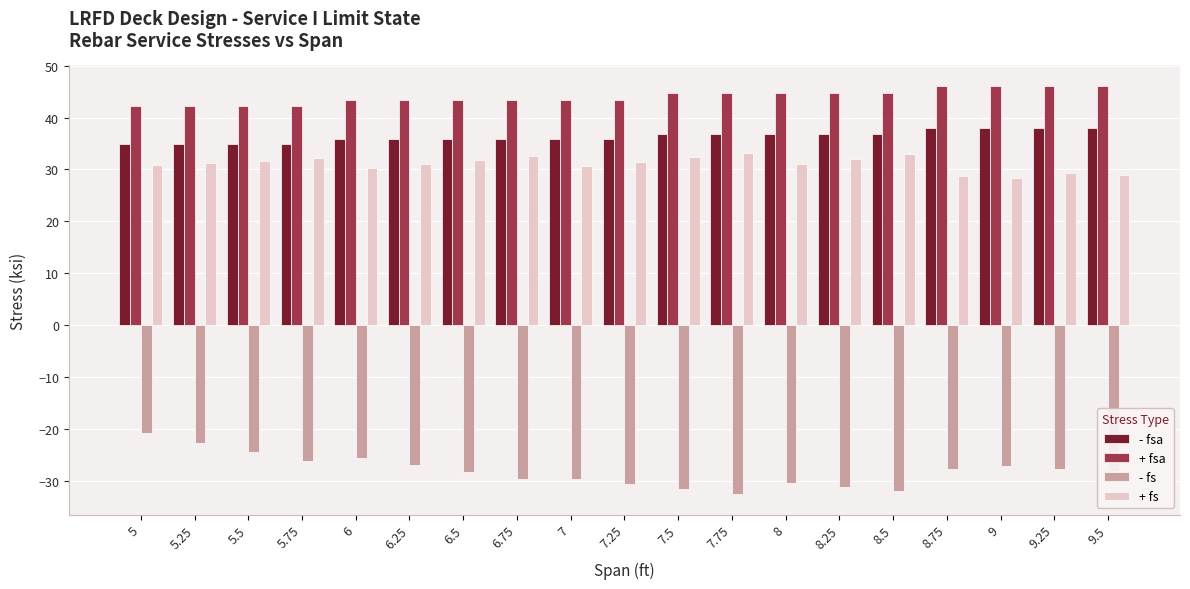

List the series in order of their peak value, highest first.

+ fsa, - fsa, + fs, - fs